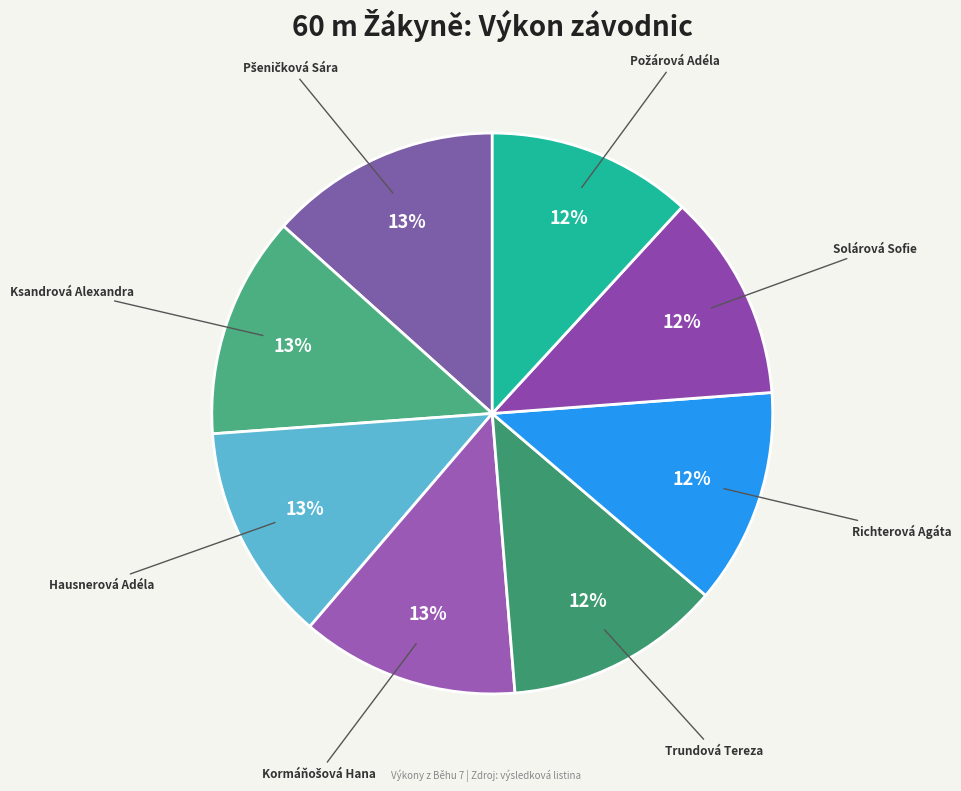

To the nearest percent, what is the average slice percentage?

12%